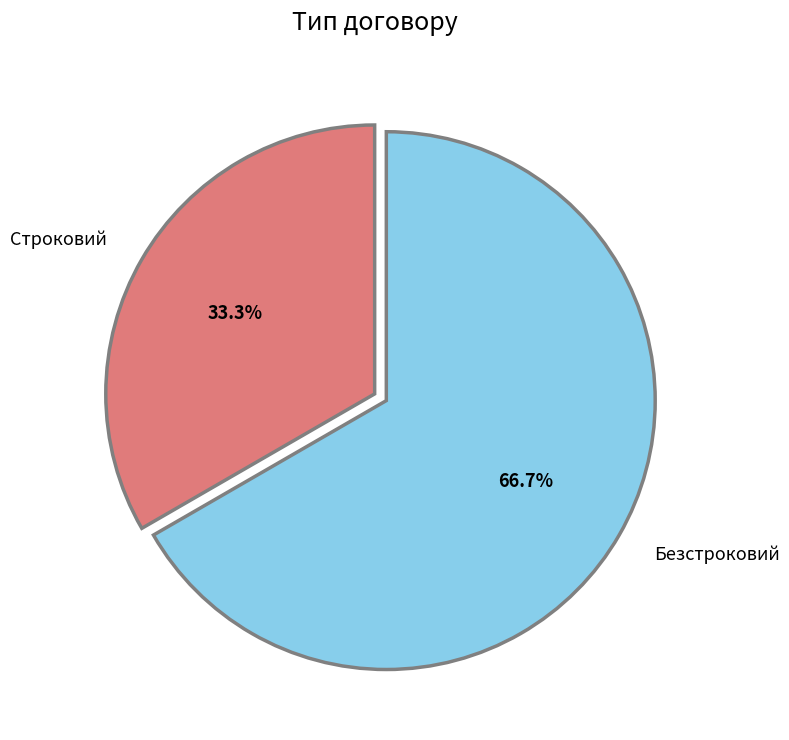

To the nearest percent, what is the average slice percentage?

50%